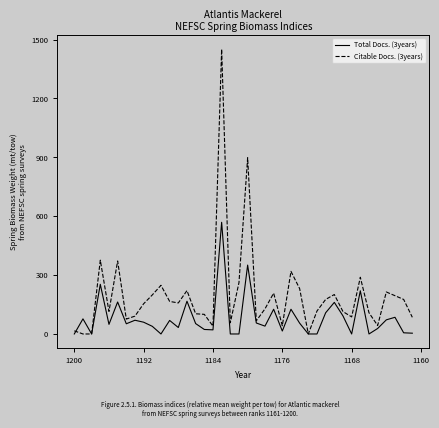

Is it true that Citable Docs. (3years) equals 701 at 17?

False